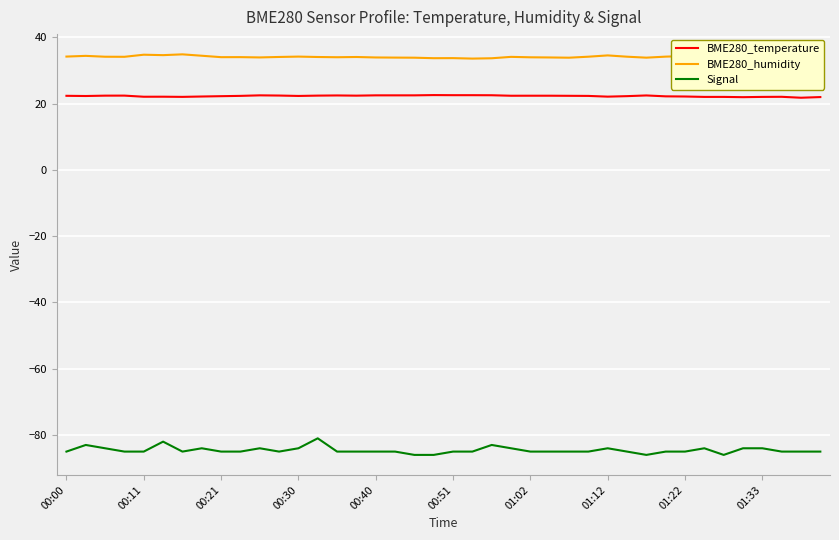

What is the minimum value for BME280_temperature?

21.8